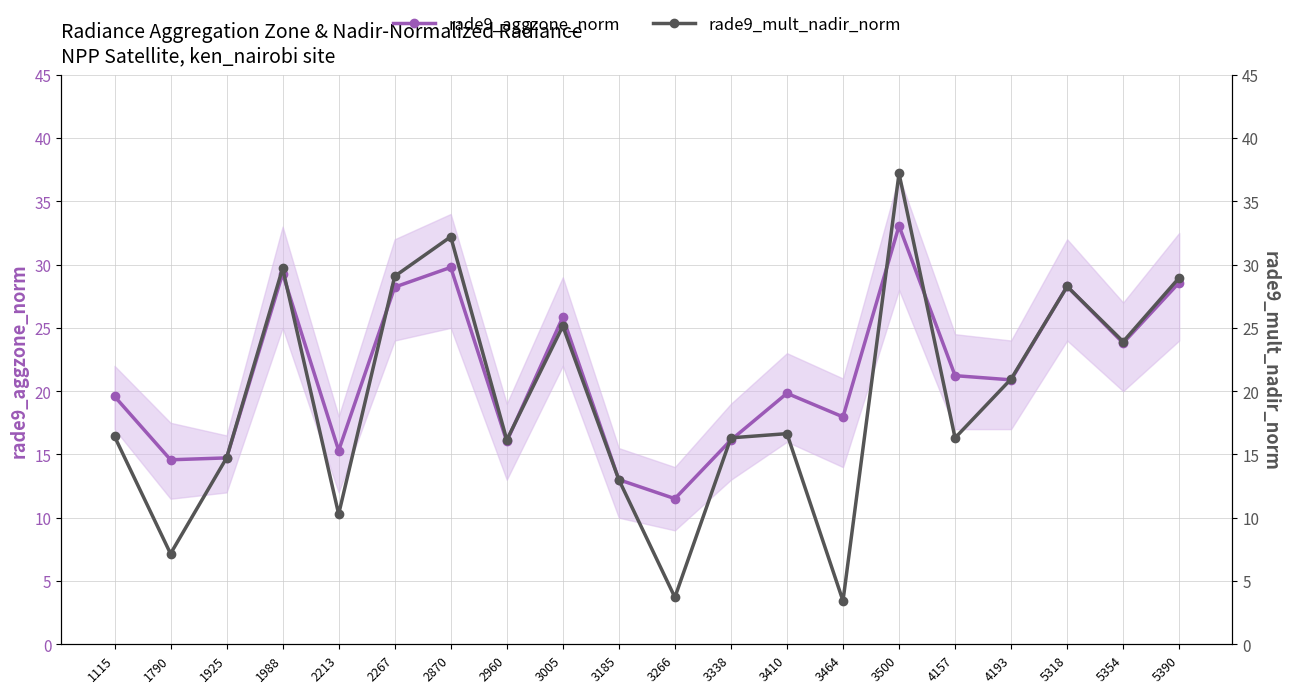

The rade9_mult_nadir_norm series shows 16.3 at 4157. True or false?

True